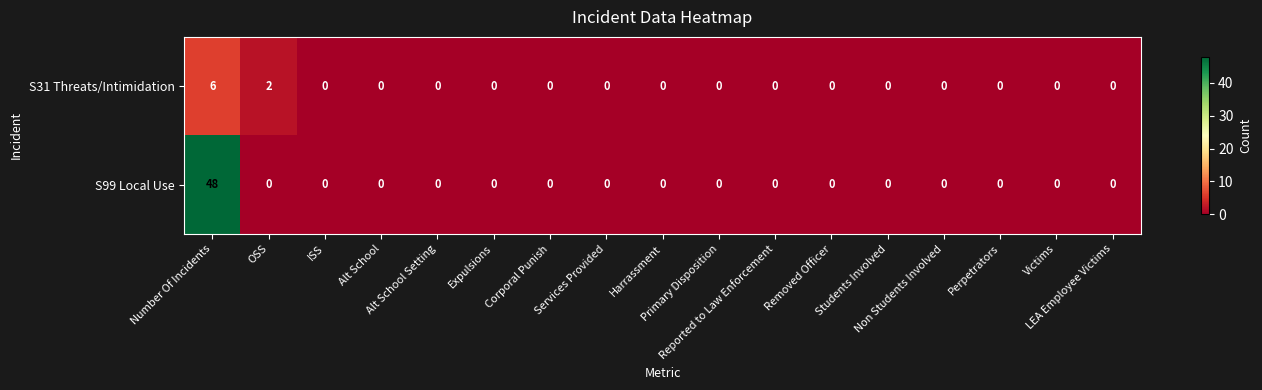

What is the difference between the maximum and minimum values in the S99 Local Use series?

48